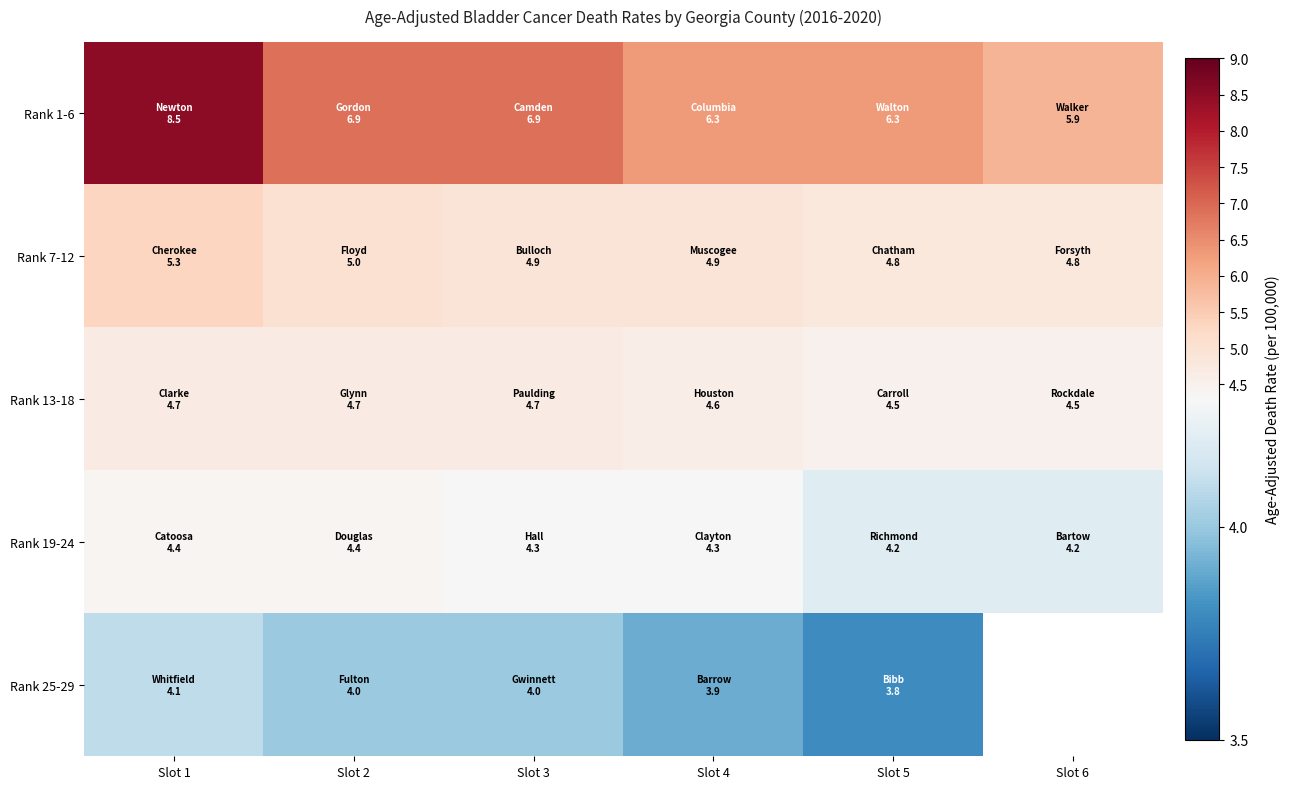

Is the value of Rank 7-12 at Slot 2 greater than the value of Rank 1-6 at Slot 5?

No